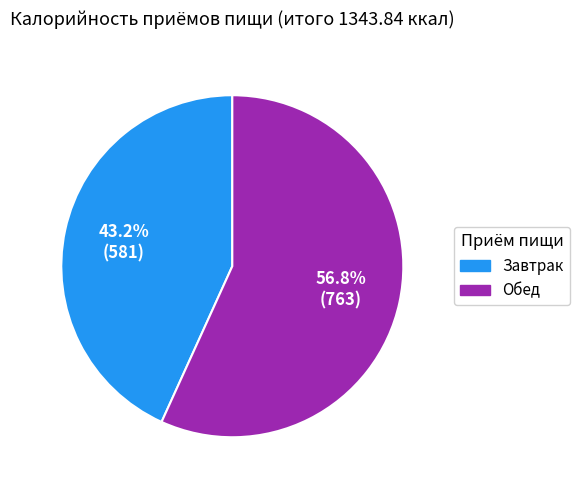

How many segments does this pie chart have?

2